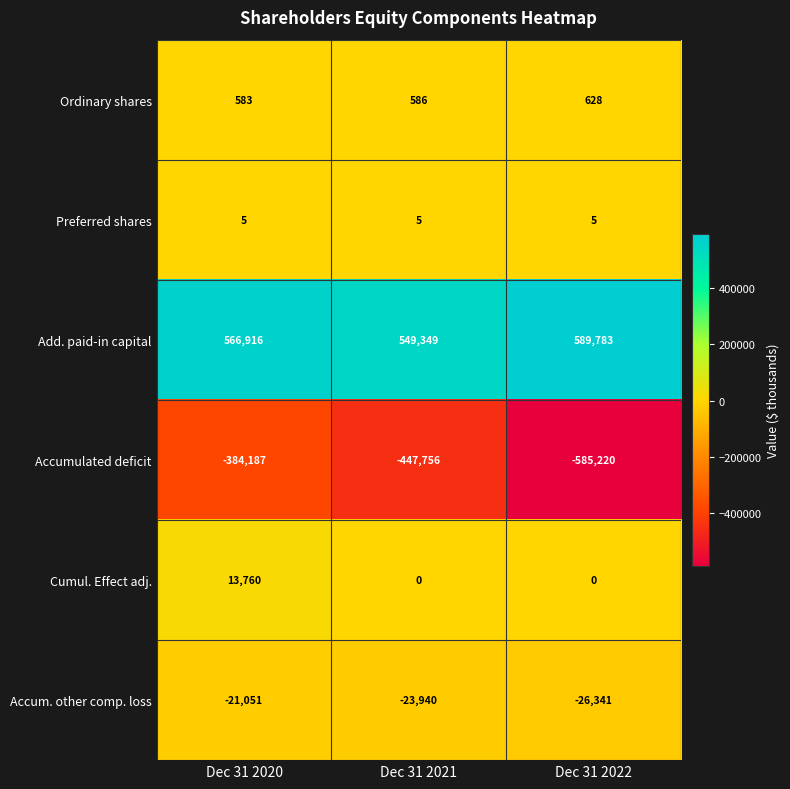

What is the difference between the highest and lowest values at Dec 31 2020?

951103